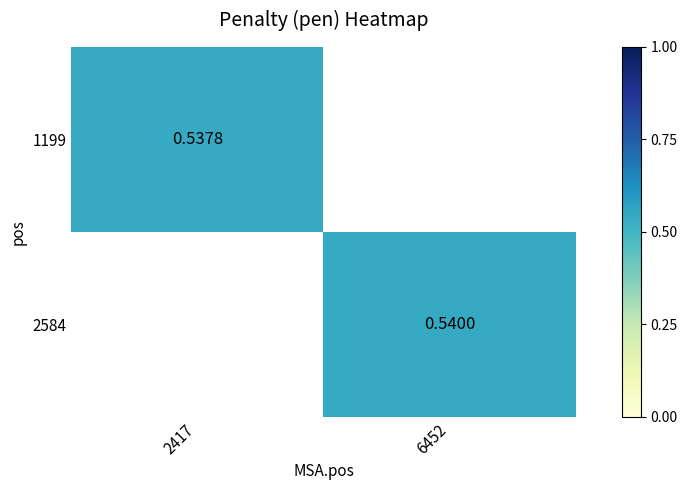

Is the value of 1199 at 2417 greater than the value of 2584 at 6452?

No